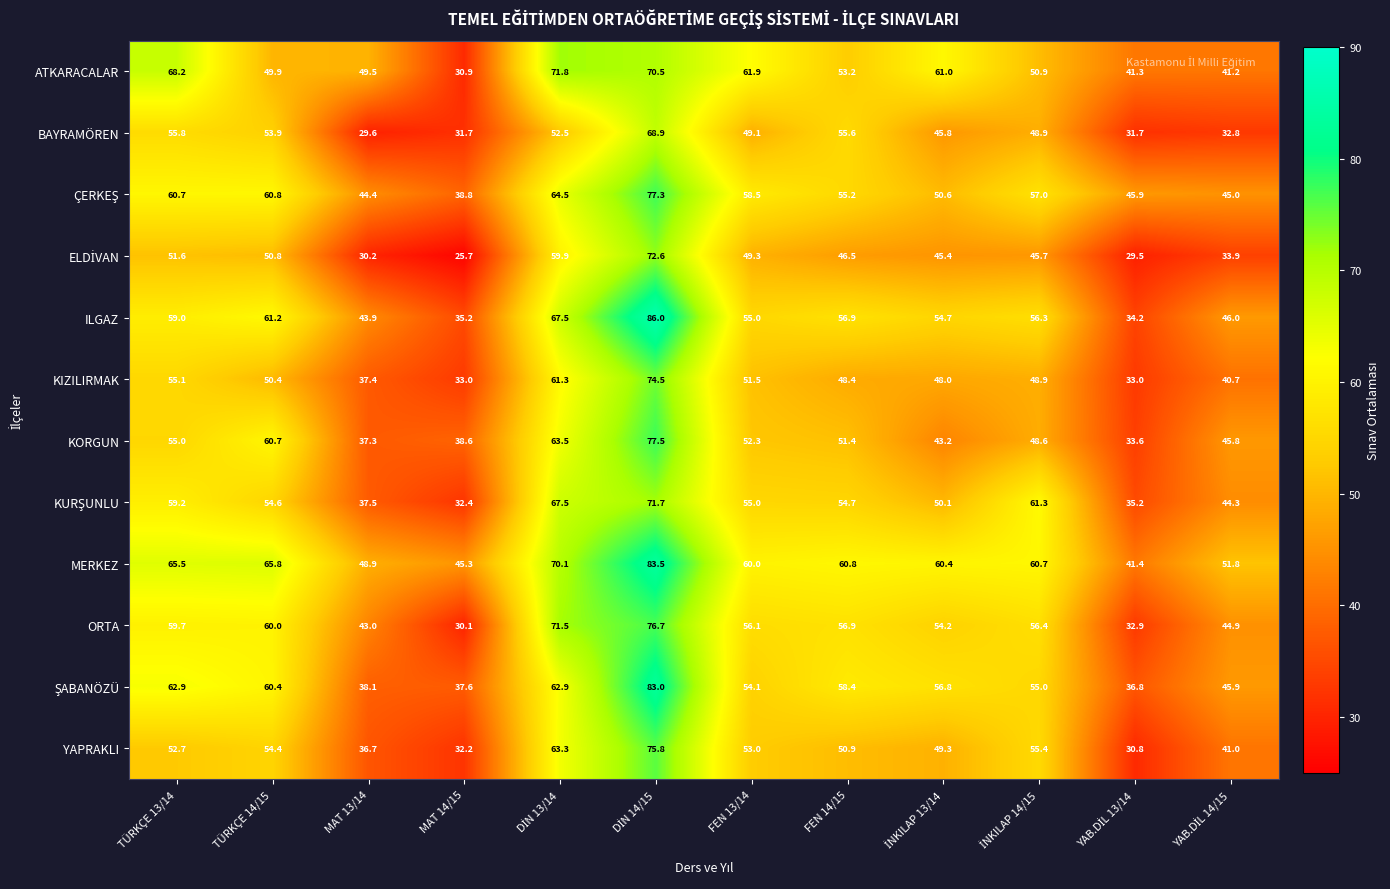

Count the number of categories in the chart.

12